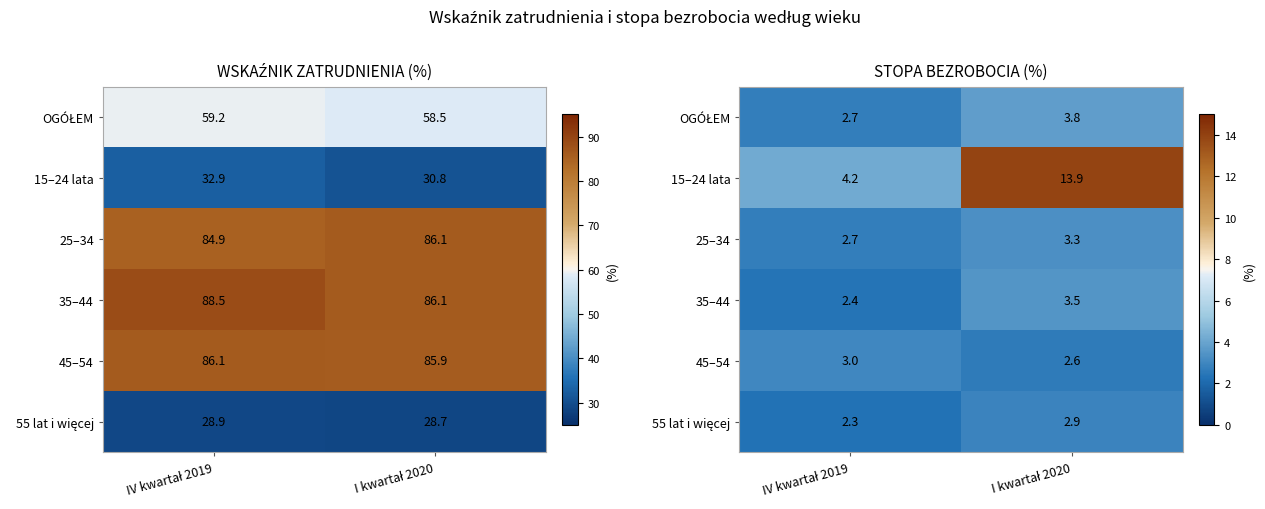

What is the sum of all OGÓŁEM values?

6.5